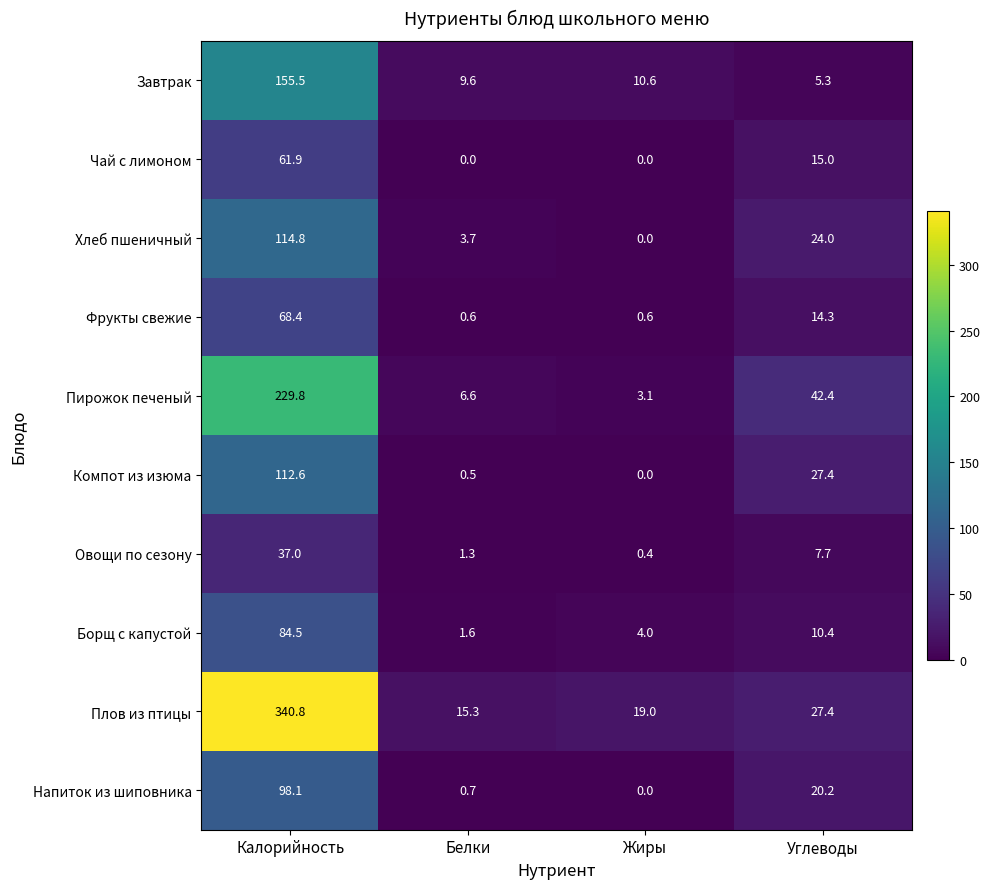

How many values in Чай с лимоном are above zero?

2